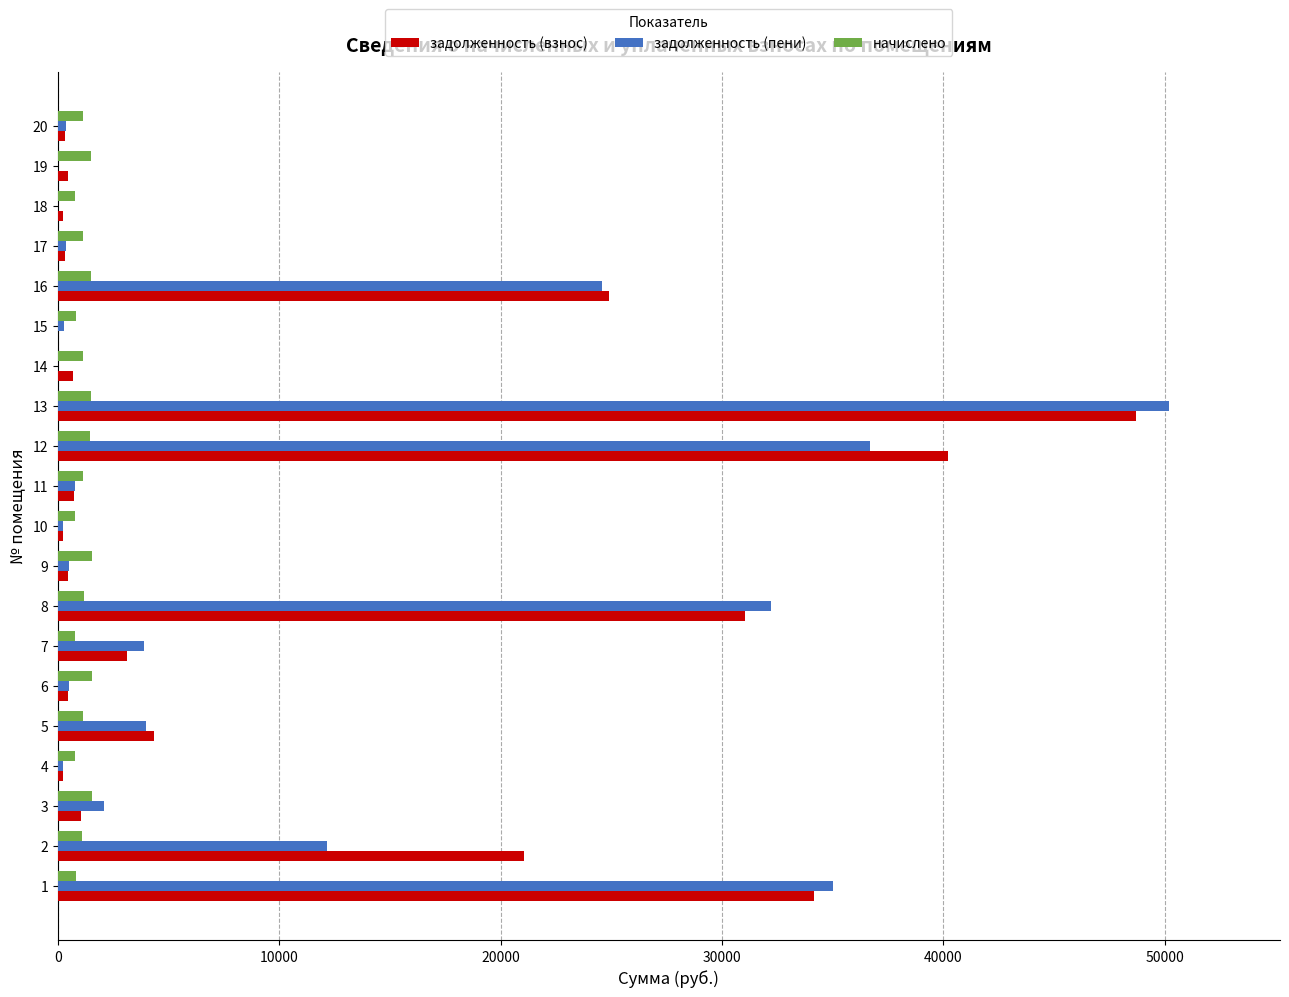

What is the maximum value shown in the chart?

50179.3